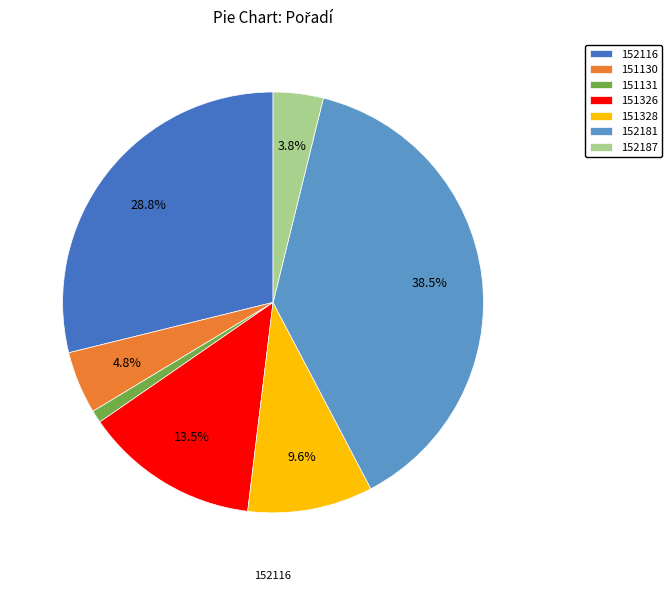

Which has a higher value, 151328 or 151131?

151328